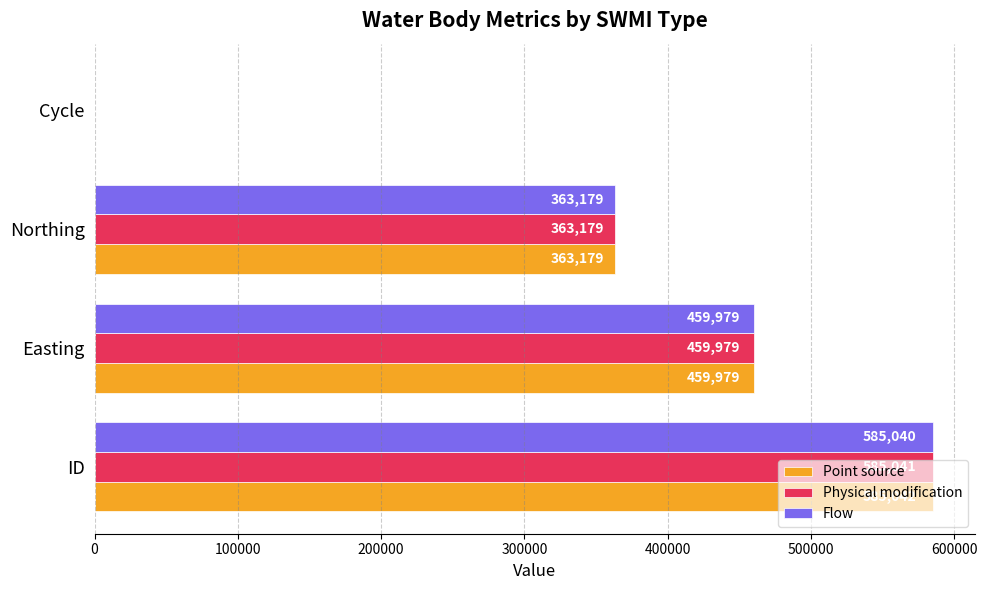

What is the maximum value shown in the chart?

585042